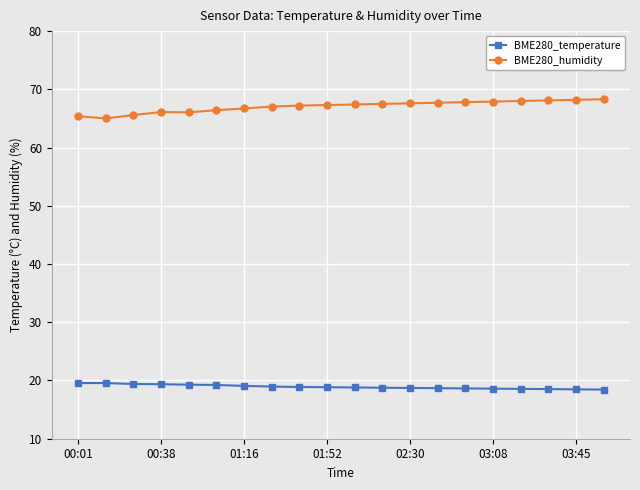

List the series in order of their peak value, highest first.

BME280_humidity, BME280_temperature